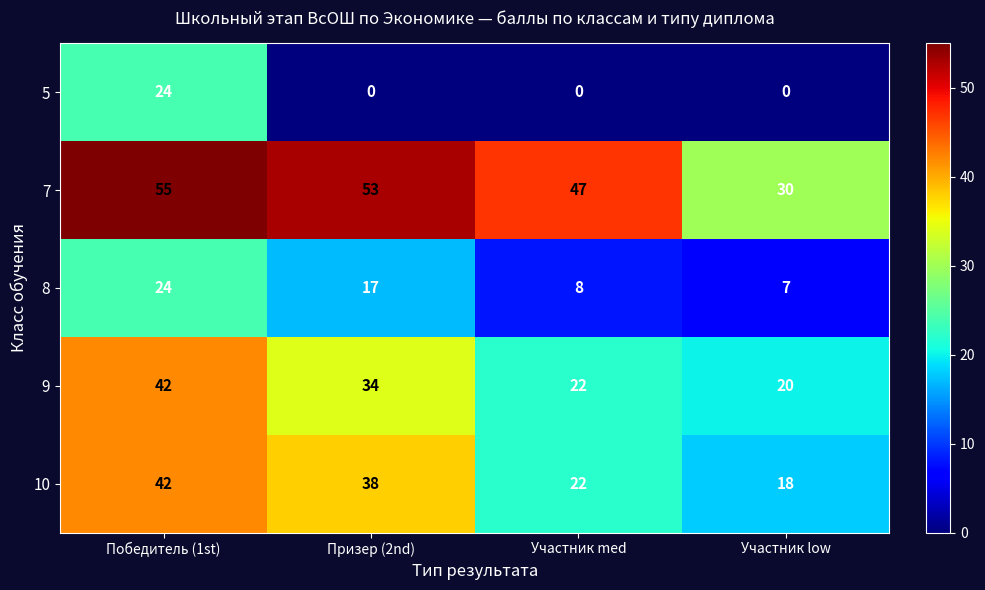

Which series has the largest total across all categories?

7